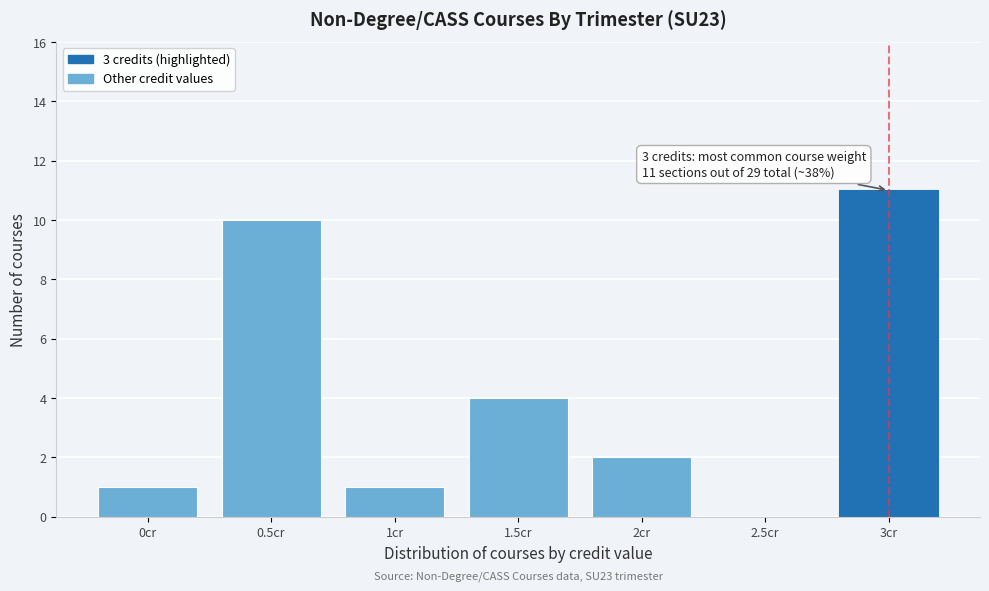

Over which range of the x-axis is the bar tallest?

2.75 to 3.25